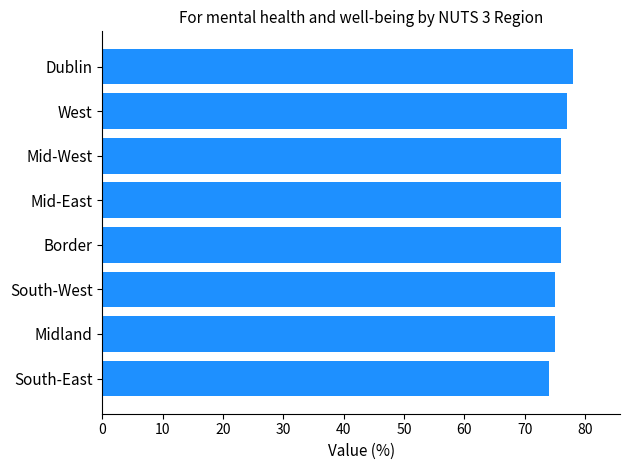

Reading top to bottom, list all the values displayed in this chart.

78	77	76	76	76	75	75	74